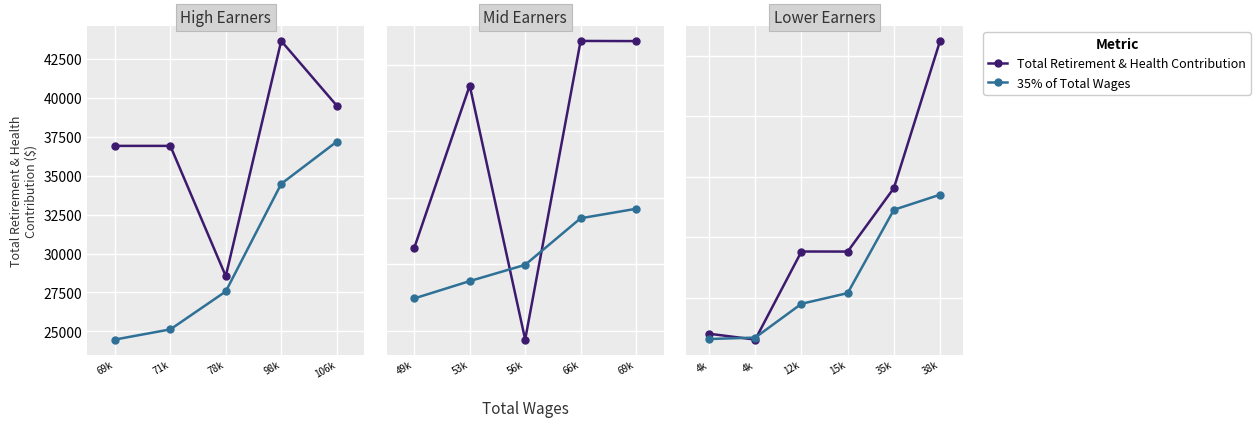

The value of Total Retirement & Health Contribution at 4k is 3172.0. True or false?

False